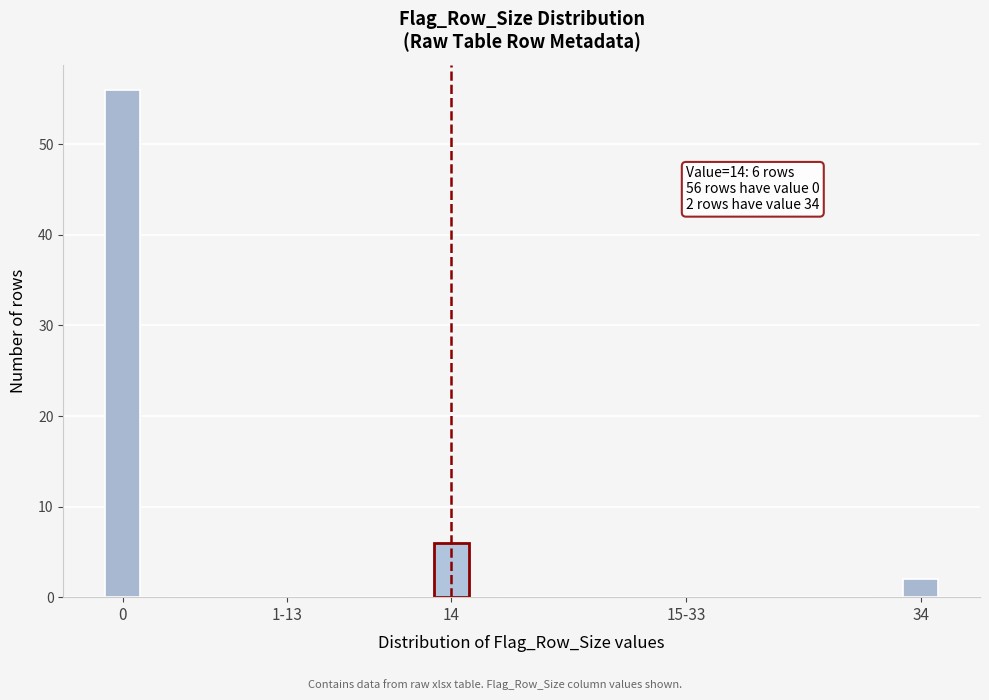

Reading left to right, what are all the values shown in this chart?

0=56	1-13=0	14=6	15-33=0	34=2